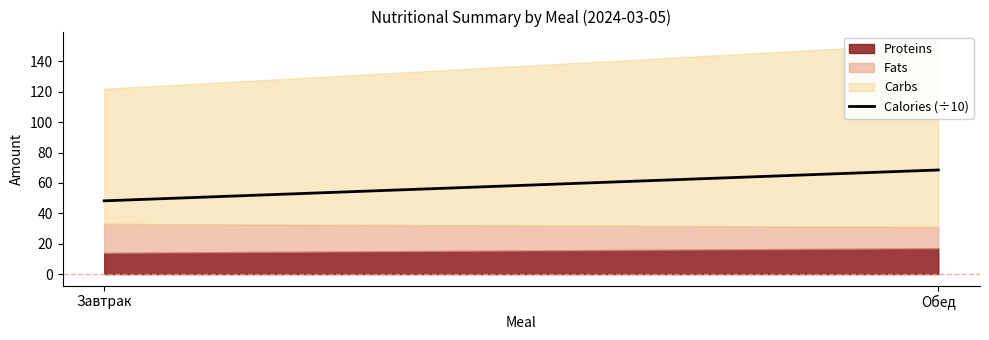

Reading left to right, extract all data points from this chart.

48.2	68.5